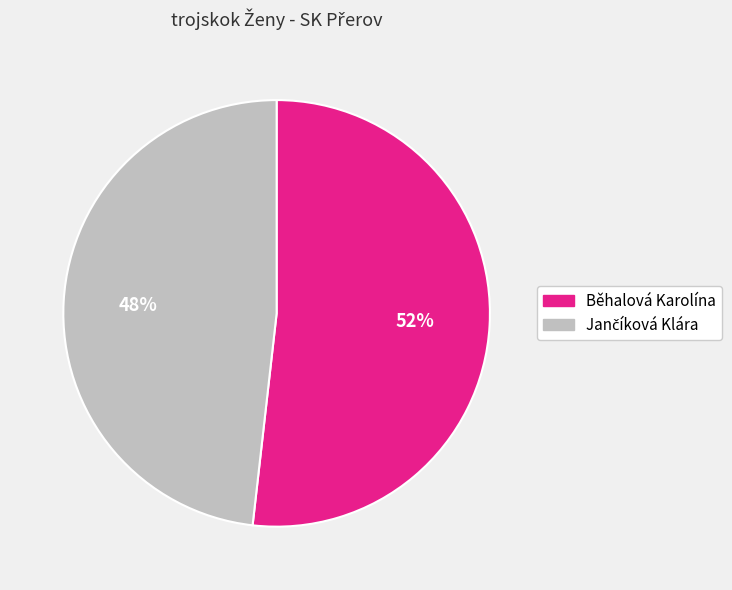

How many slices are in this pie chart?

2